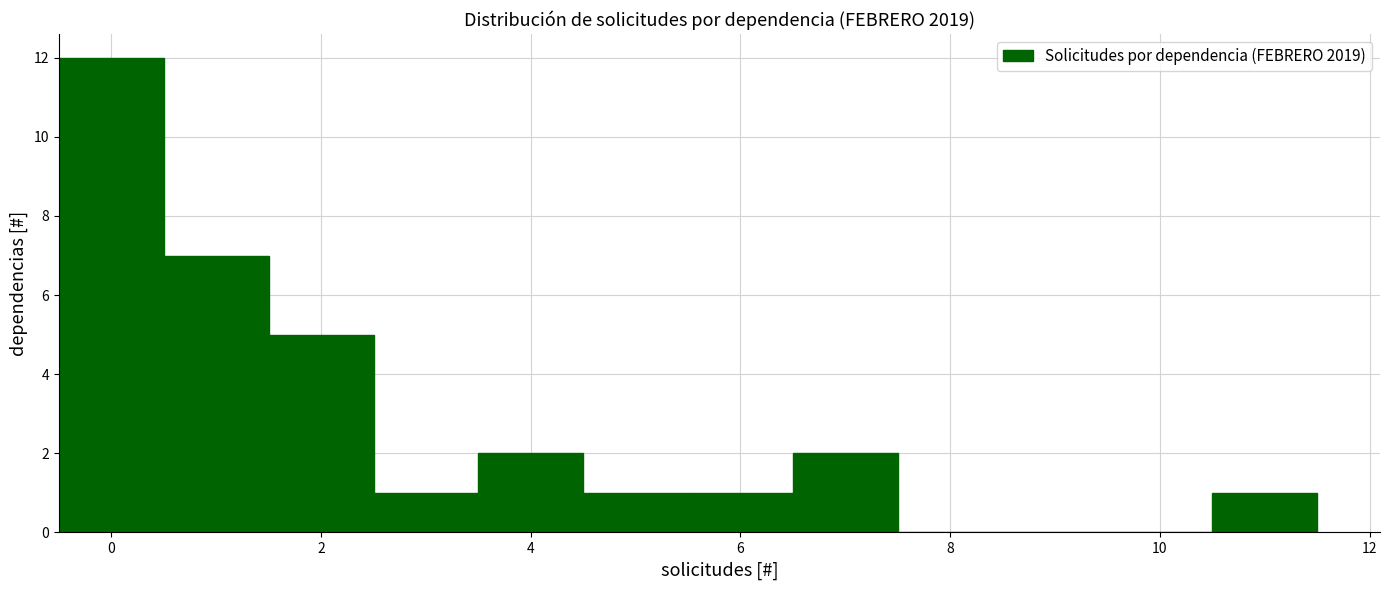

Reading left to right, list every bar in this chart as the range it spans on the x-axis followed by its height. Neither the bar edges nor the heights are printed on the chart, so give them approximately, as read against the axes.

-0.5 to 0.5: 12
0.5 to 1.5: 7
1.5 to 2.5: 5
2.5 to 3.5: 1
3.5 to 4.5: 2
4.5 to 5.5: 1
5.5 to 6.5: 1
6.5 to 7.5: 2
7.5 to 8.5: 0
8.5 to 9.5: 0
9.5 to 10.5: 0
10.5 to 11.5: 1